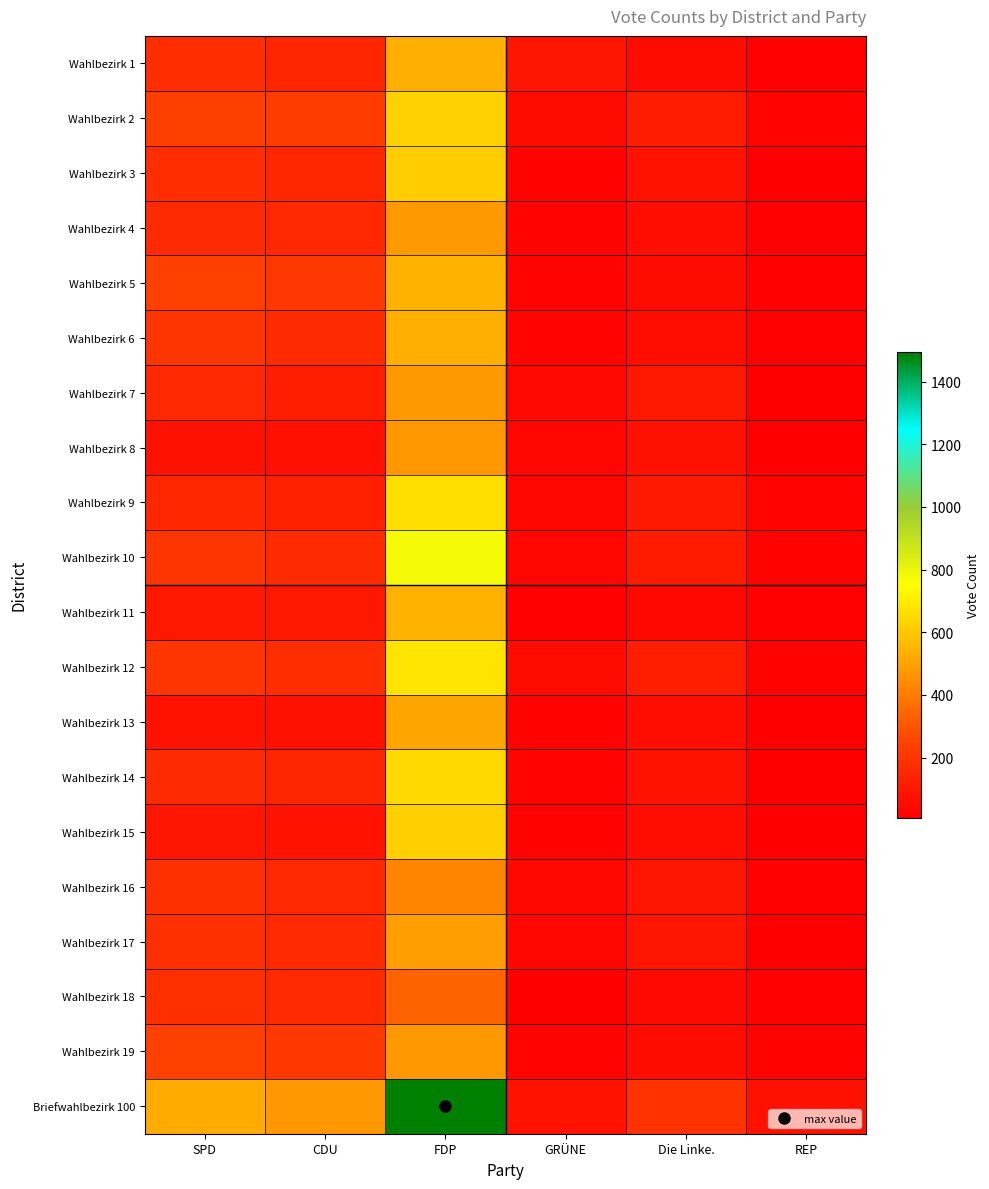

At which category does the chart reach its peak across all series?

FDP